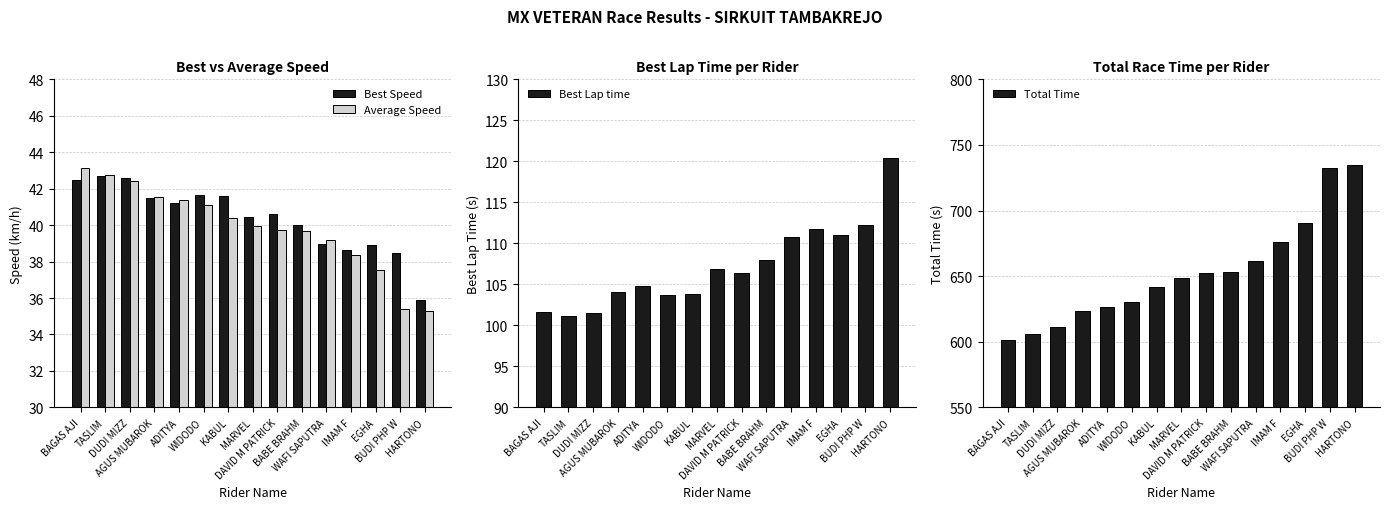

Between WIDODO and BABE BRAHM, which is larger?

WIDODO